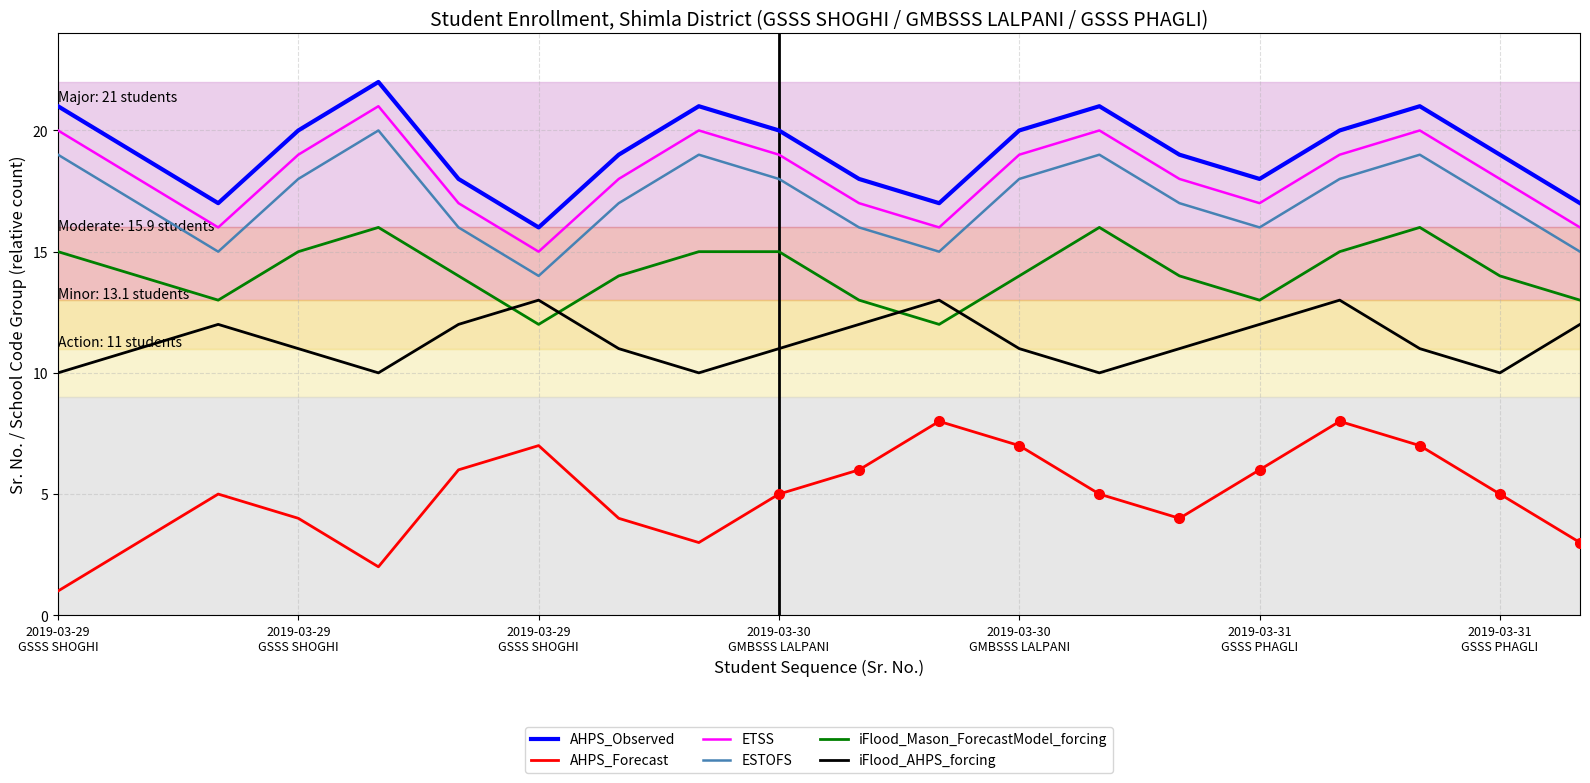

True or false: iFlood_AHPS_forcing has a value of 16 at 2019-03-31 GSSS PHAGLI.

False